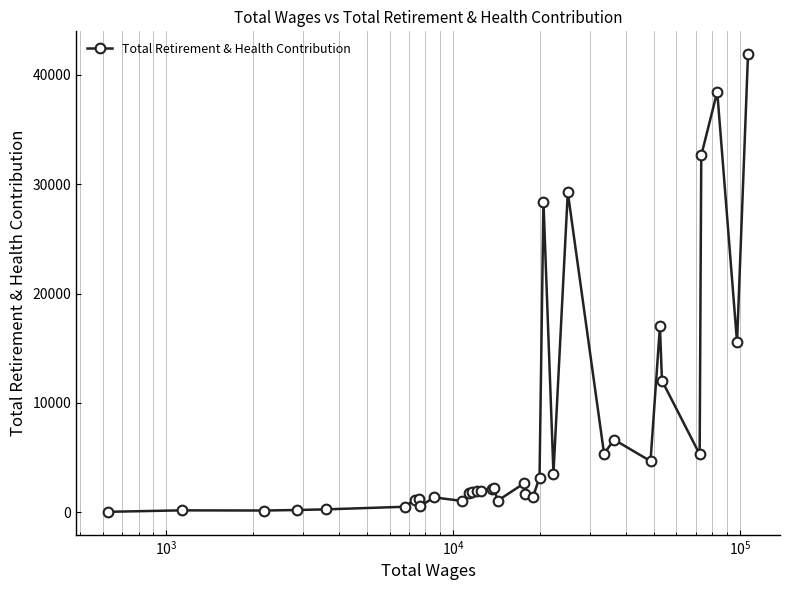

What is the sum of all values?

269256